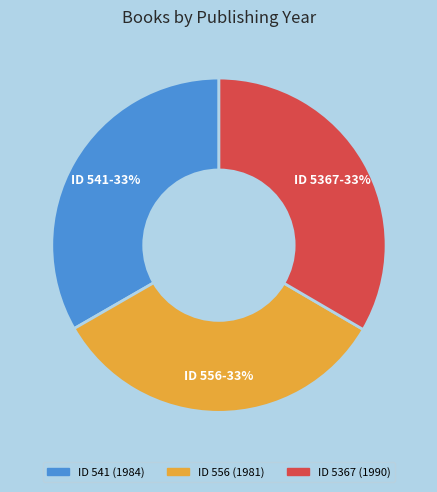

To the nearest percent, what portion does ID 556 represent?

33%